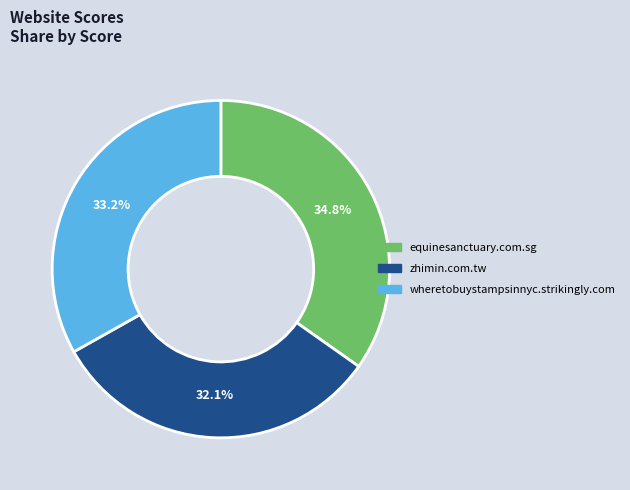

To the nearest percent, what is the average slice percentage?

33%